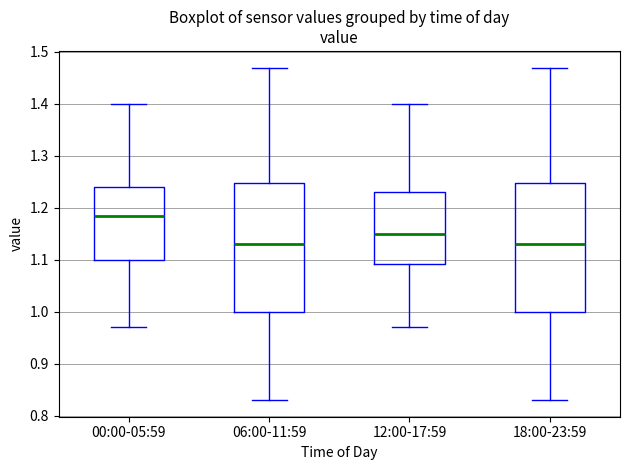

Reading left to right, read every box against the y-axis: the position of its median line, the range the box covers, and the ends of its whiskers. The values are not printed on the chart, so give them approximately, as read against the axis.

00:00-05:59: median 1.19, box 1.10 to 1.24, whiskers 0.97 to 1.40
06:00-11:59: median 1.13, box 1.00 to 1.25, whiskers 0.83 to 1.47
12:00-17:59: median 1.15, box 1.09 to 1.23, whiskers 0.97 to 1.40
18:00-23:59: median 1.13, box 1.00 to 1.25, whiskers 0.83 to 1.47